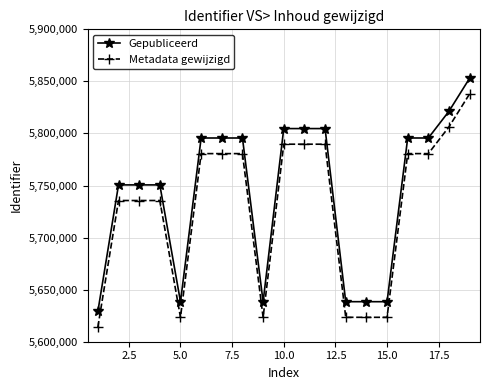

True or false: Gepubliceerd and Metadata gewijzigd cross at least once.

False